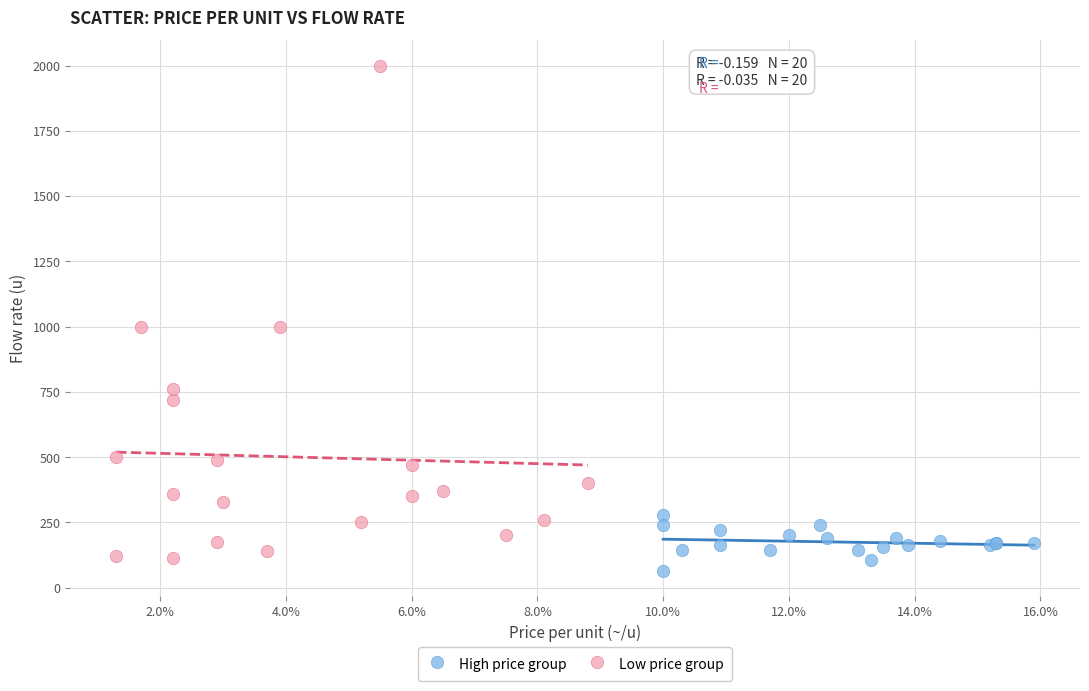

Which series has the largest Y range (max minus min)?

Low price group